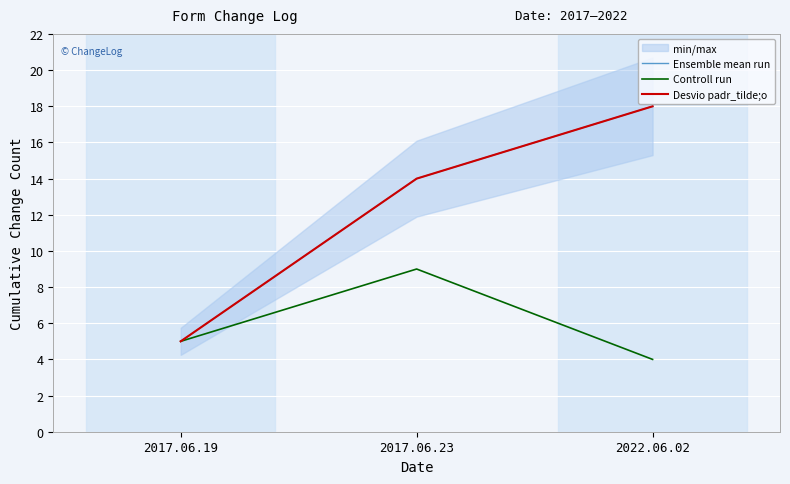

What is the label of the 1st point from the left?

2017.06.19